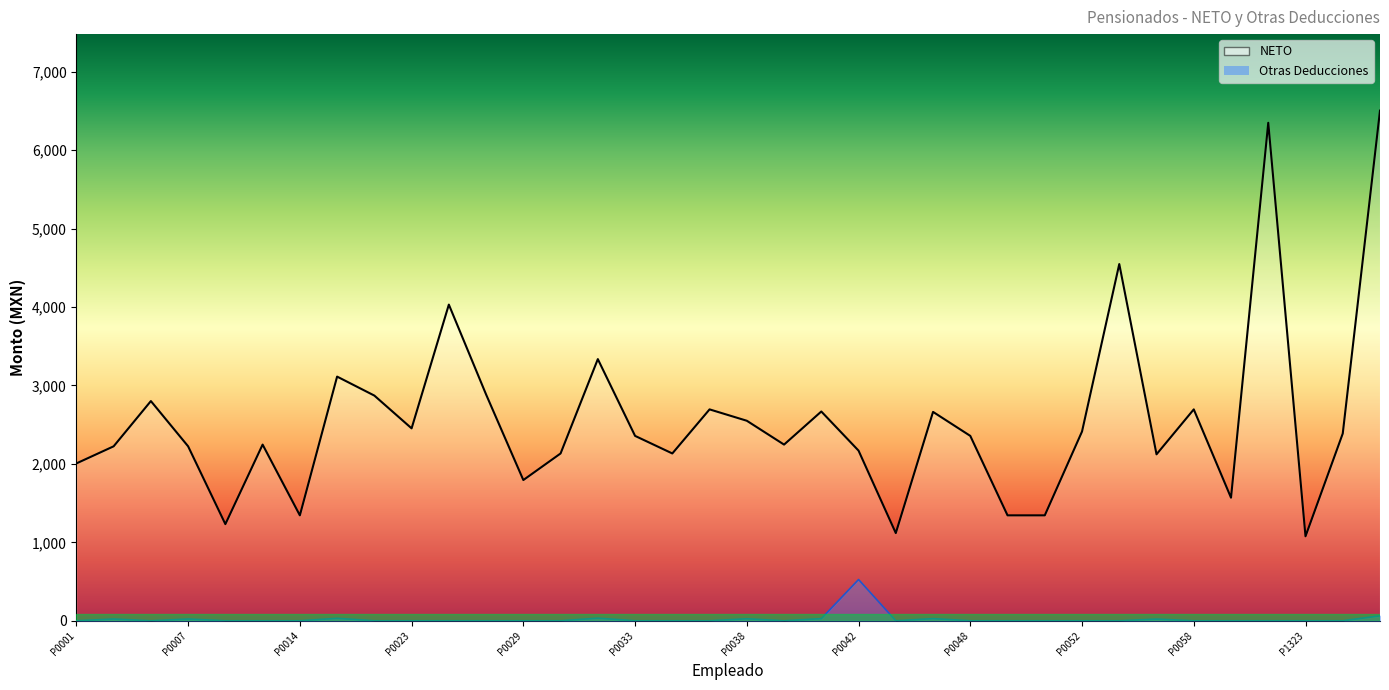

How many lines are shown in the chart?

2